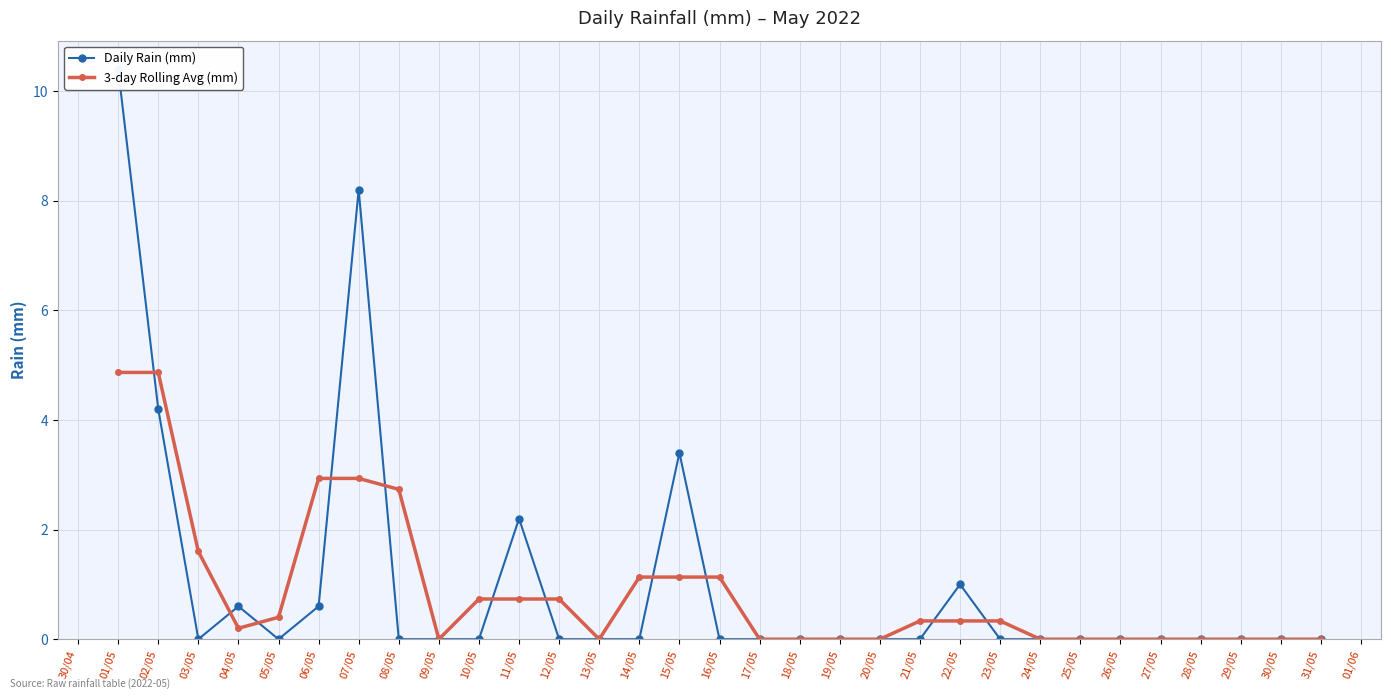

What is the value of the 3-day Rolling Avg (mm) point at the 6th from the left?

2.9